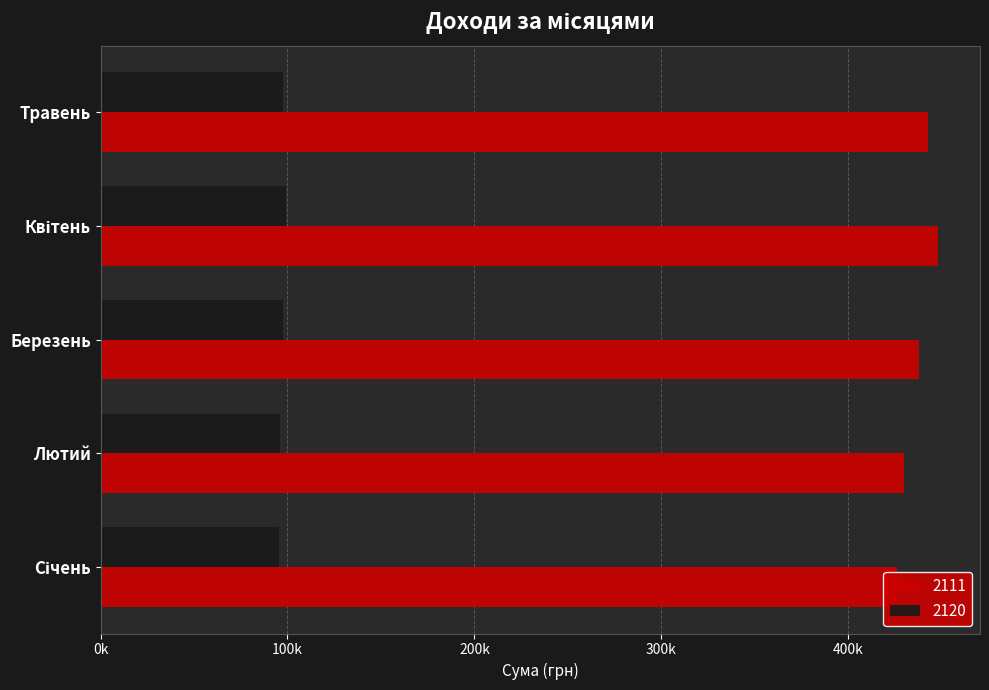

Which series changed the most between Березень and Травень?

2111